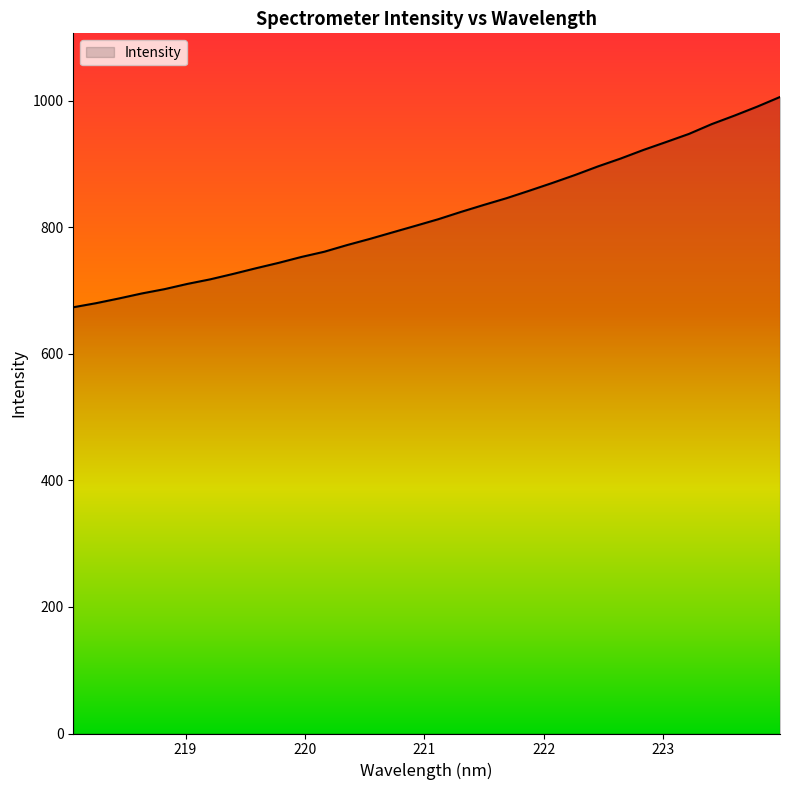

What is the minimum value shown in the chart?

673.6